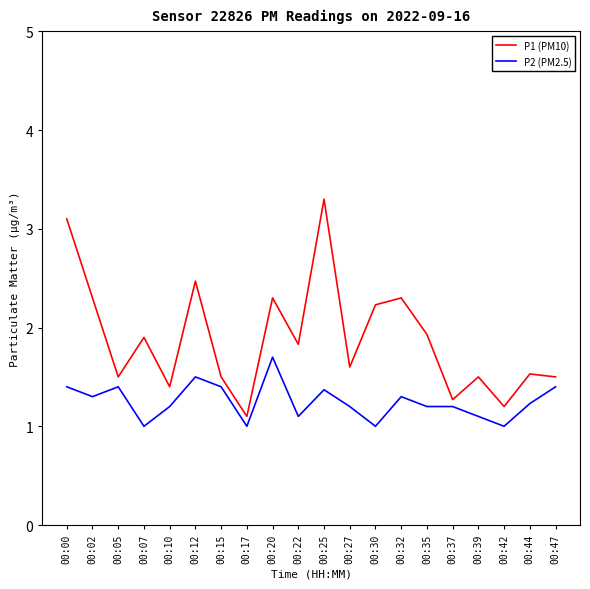

At how many categories does at least one series exceed 2?

7